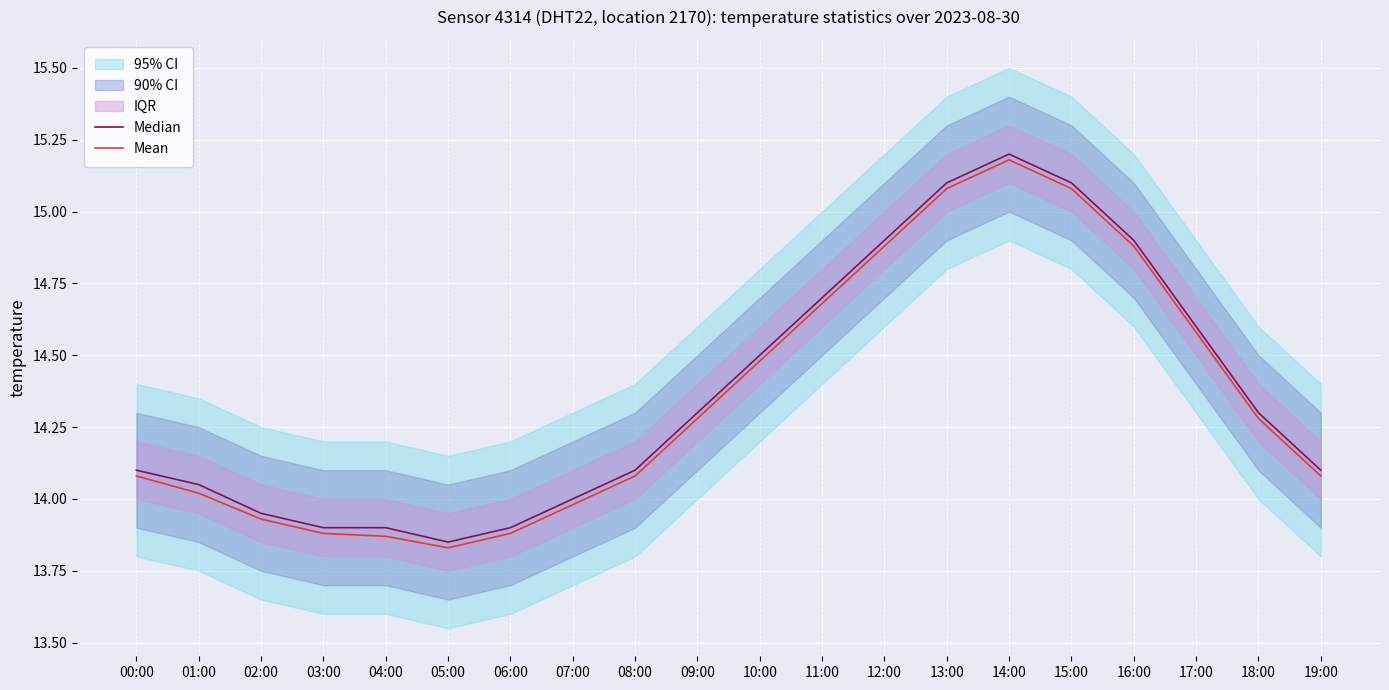

What is the difference between the Median values at 07:00 and 04:00?

0.1